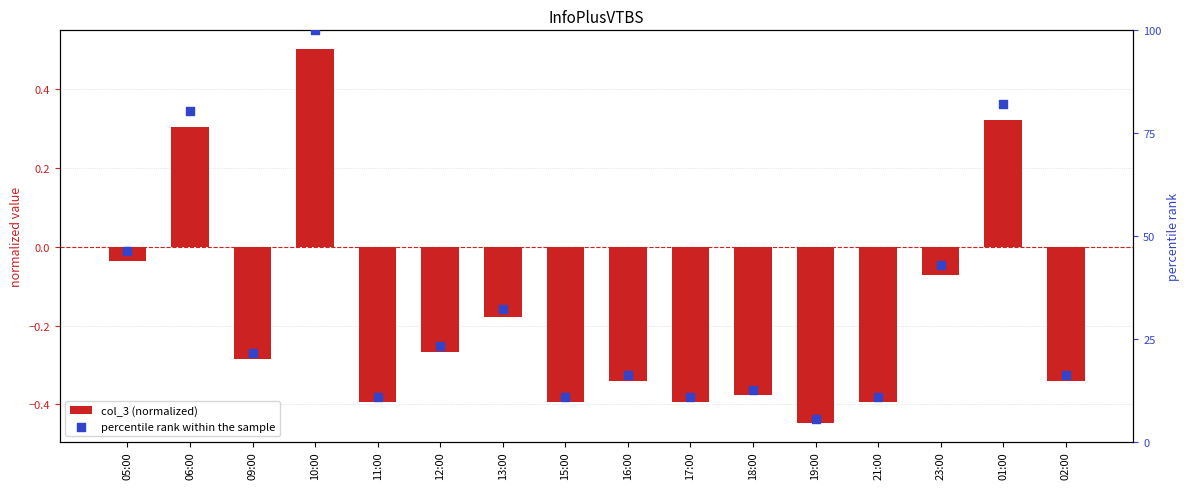

Which series has the widest spread of Y values?

percentile rank within the sample